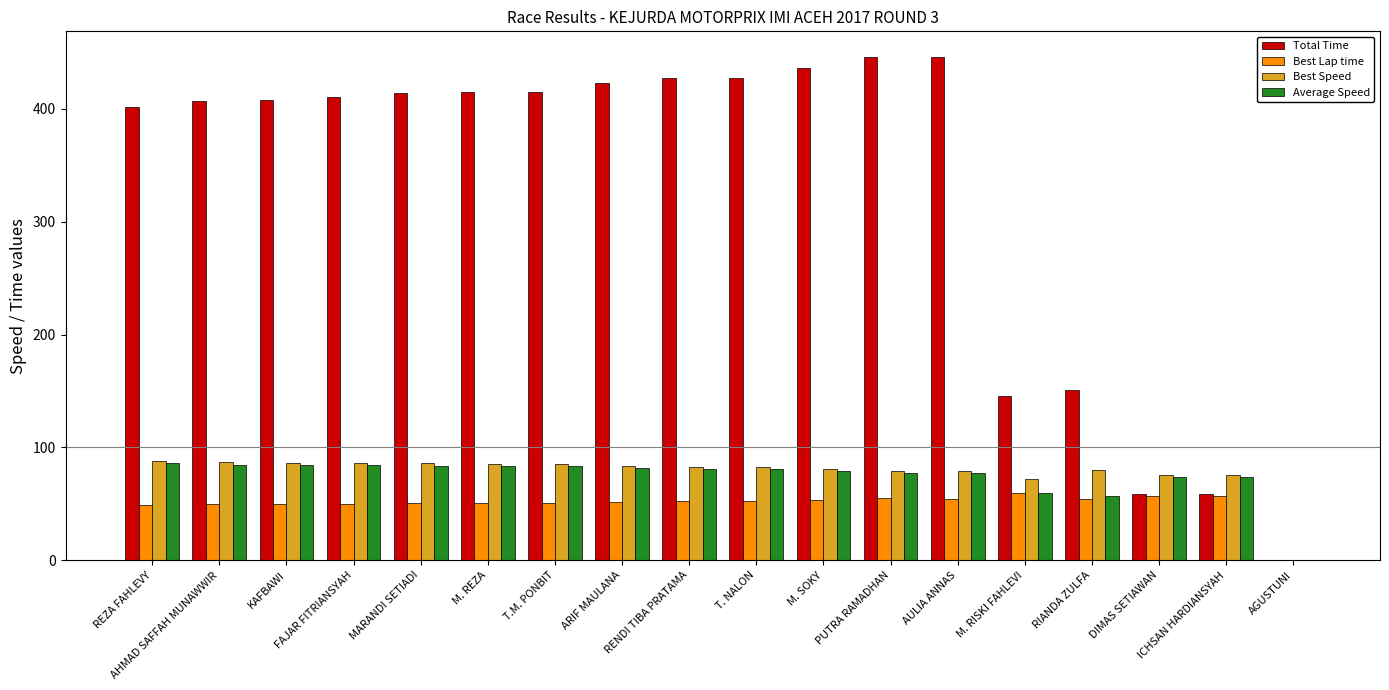

Is the value of Best Lap time at KAFBAWI greater than the value of Average Speed at ICHSAN HARDIANSYAH?

No